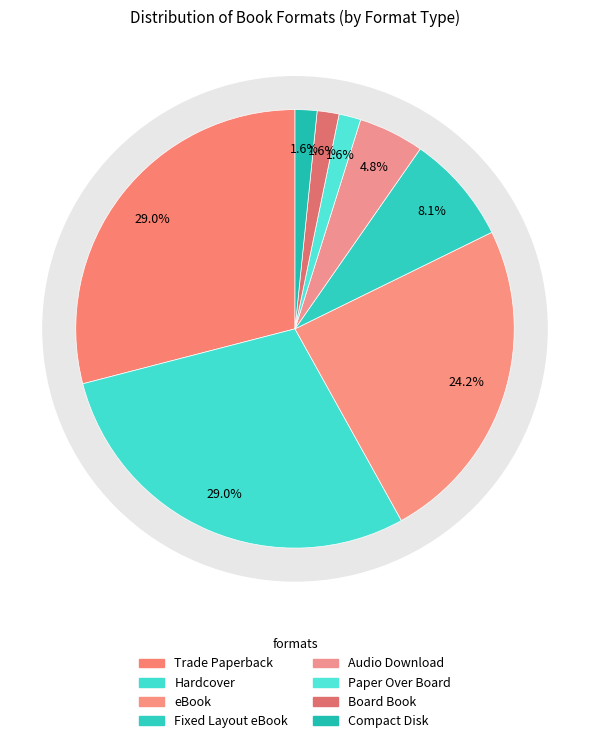

Is it true that Audio Download is 5% of the pie?

True